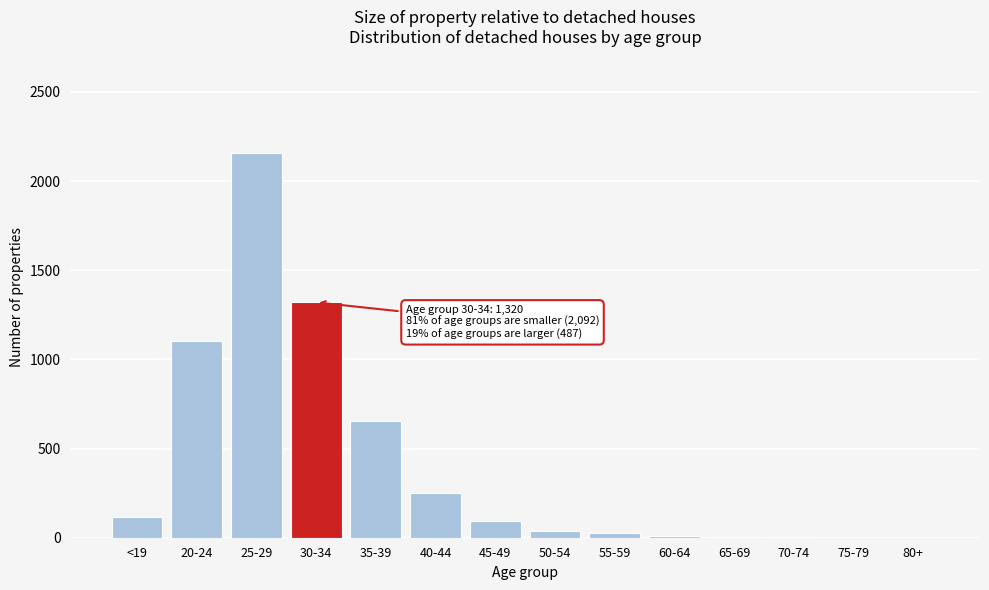

What is the sum of all values?

5770